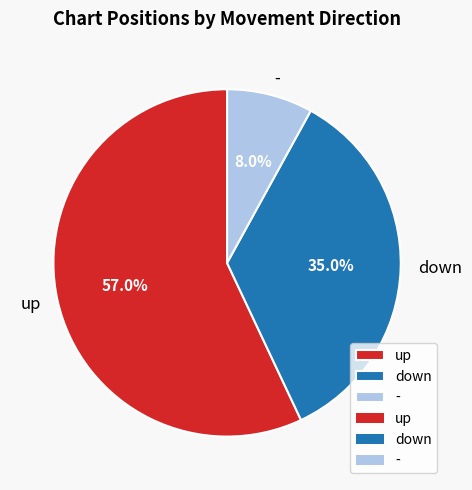

What is the total percentage of - and down?

43.0%